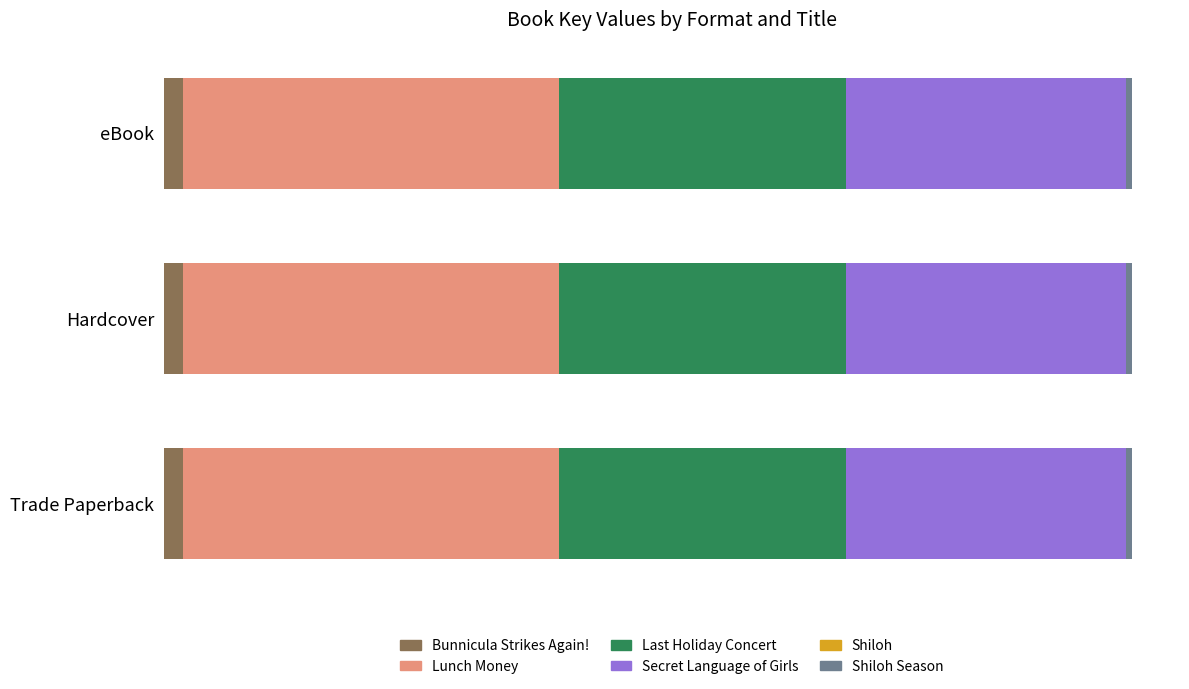

What are all the series names shown in the legend?

Bunnicula Strikes Again!, Lunch Money, Last Holiday Concert, Secret Language of Girls, Shiloh, Shiloh Season